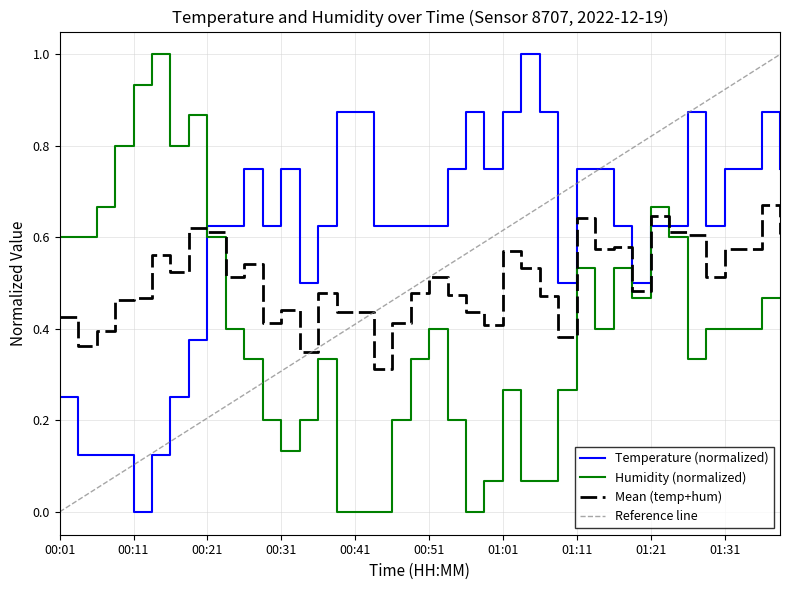

Where is the first local maximum for humidity?

00:14